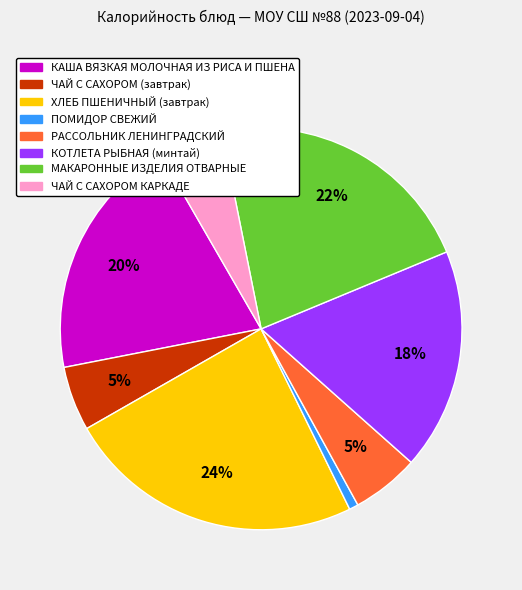

What percentage is the МАКАРОННЫЕ ИЗДЕЛИЯ ОТВАРНЫЕ slice, to the nearest percent?

22%